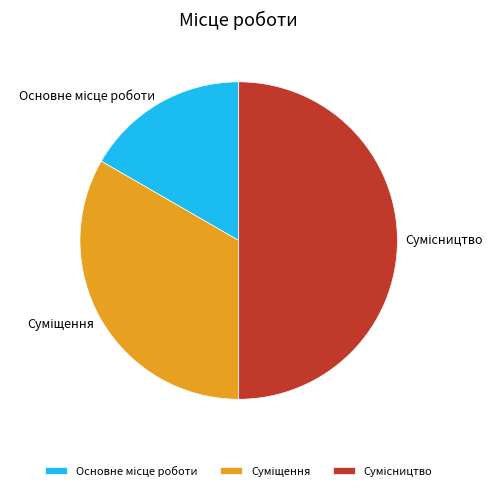

Is the sum of Суміщення and Сумісництво greater than half?

Yes